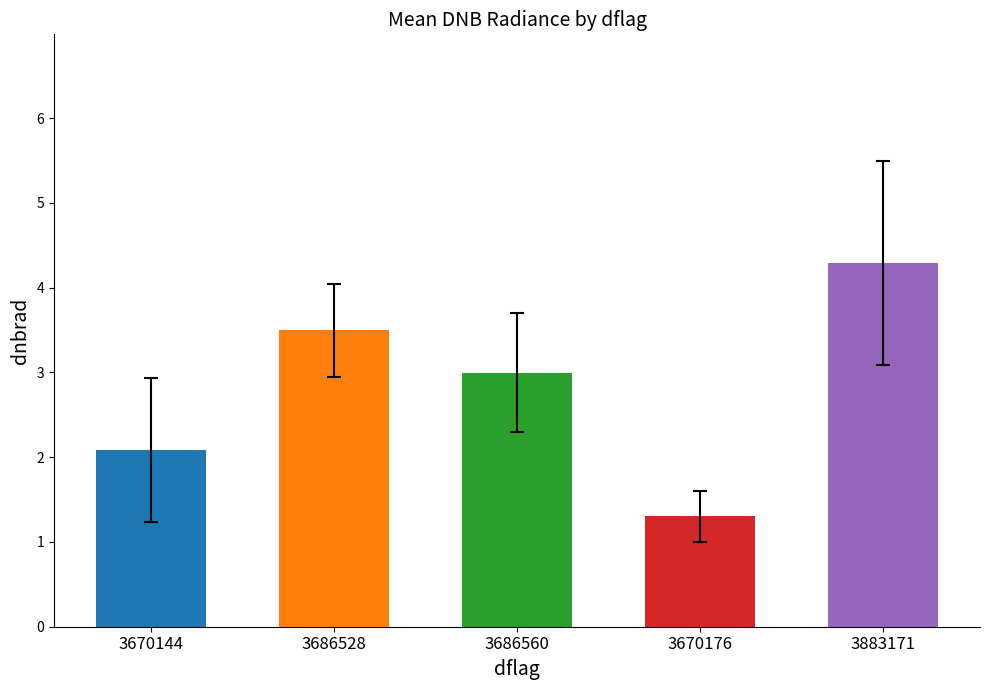

What position from the right is 3686528?

4